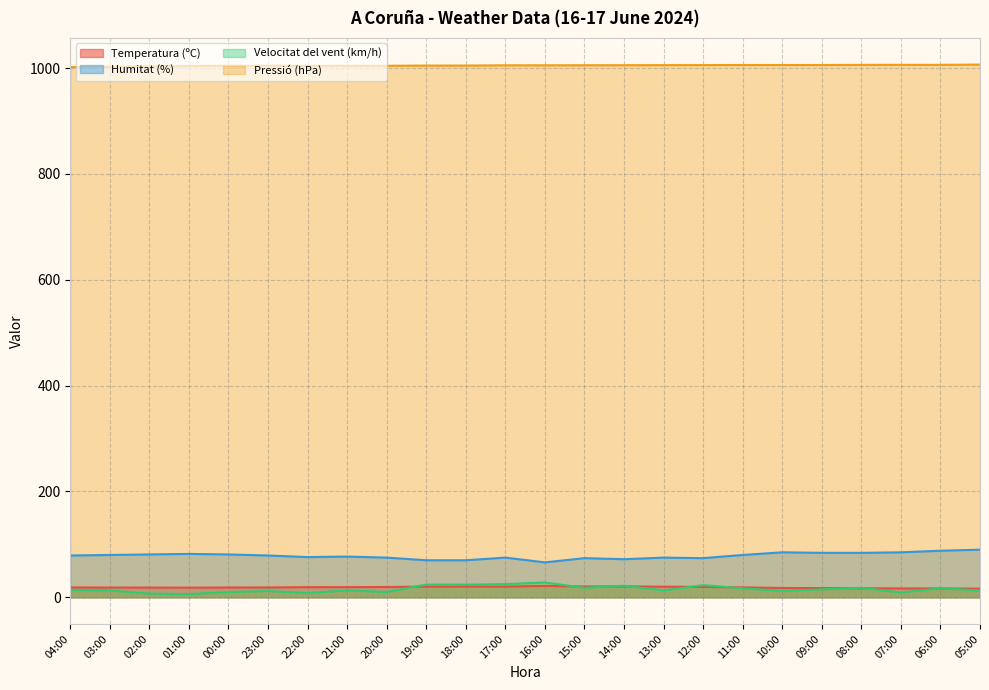

Is it true that Humitat (%) equals 74.0 at 15:00?

True